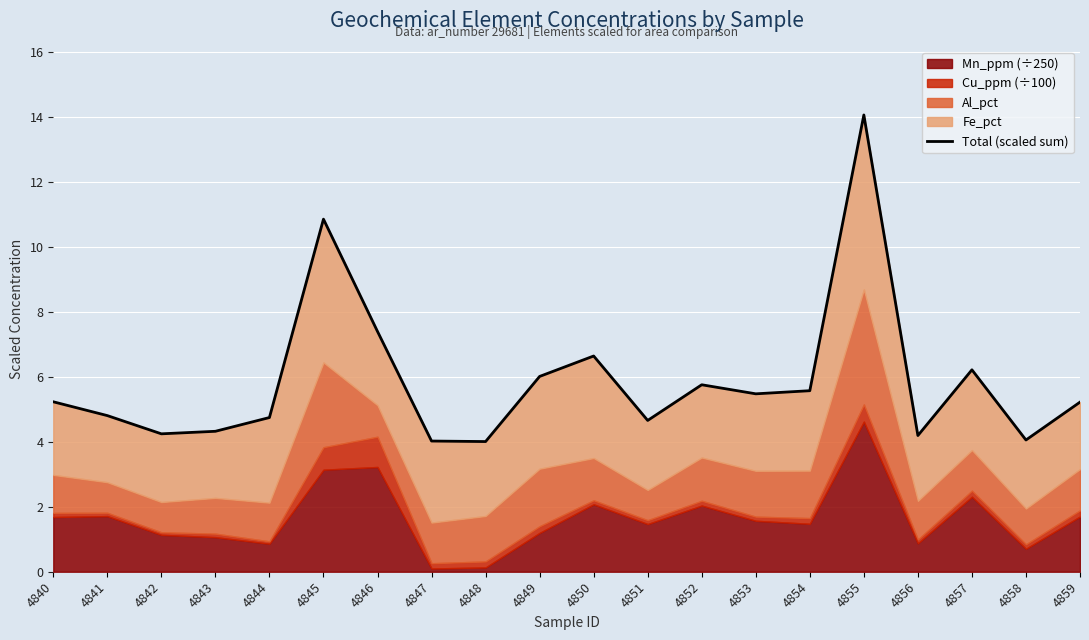

True or false: the data shows 4.1 at 4858.

True